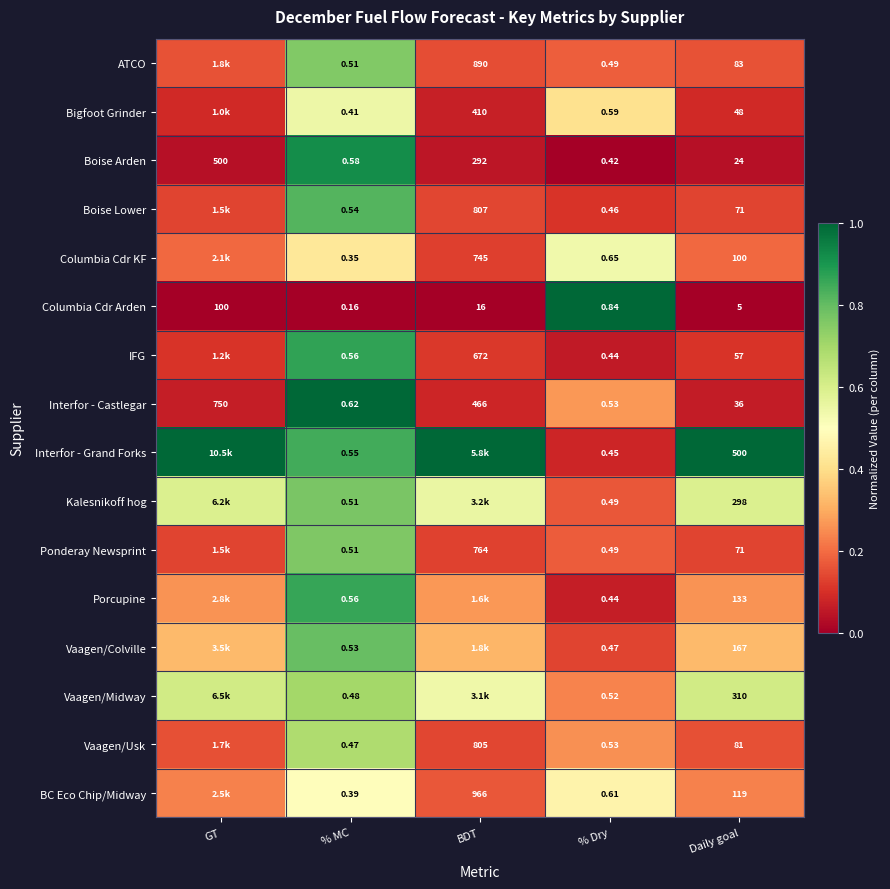

Where does the Columbia Cdr Arden series first go above 5?

GT